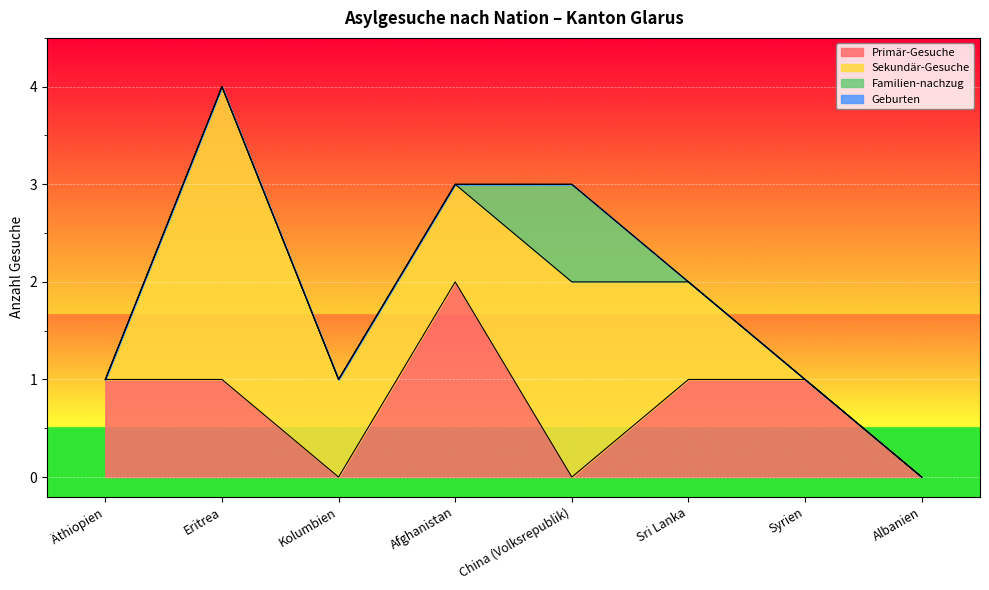

At which label does Geburten reach its minimum?

Äthiopien